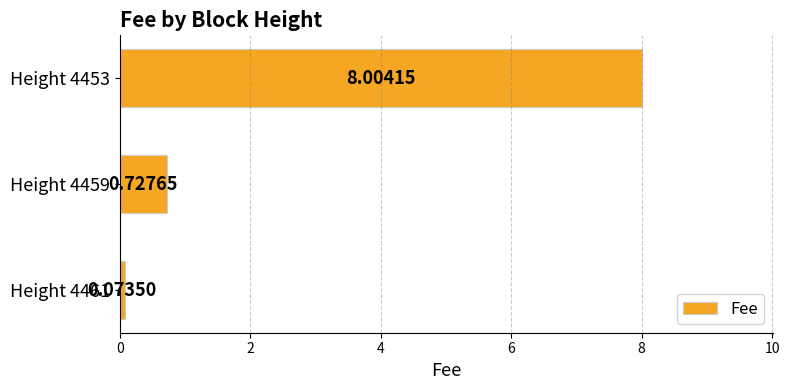

Rank the categories by value from lowest to highest.

Height 4461, Height 4459, Height 4453